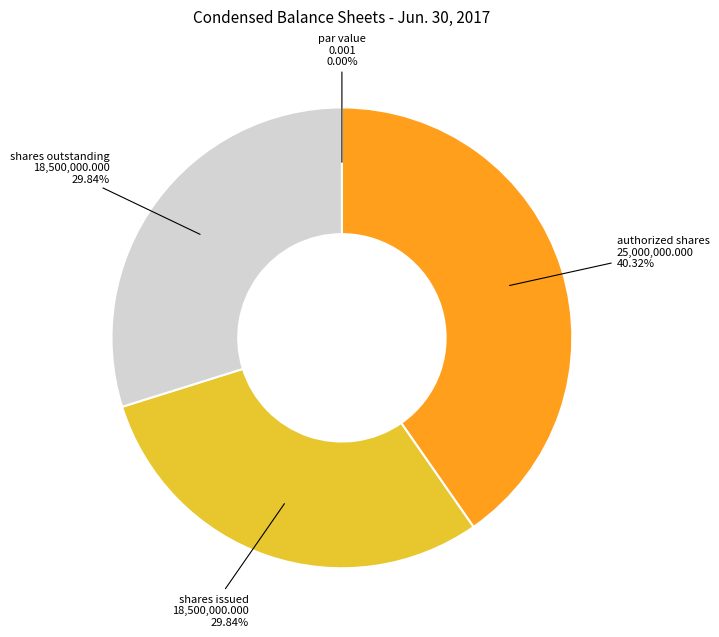

Is there a majority slice in this chart?

No